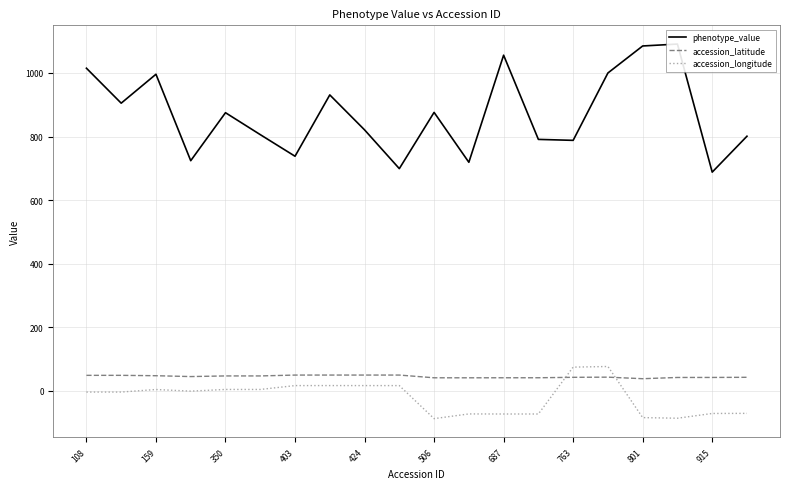

True or false: accession_latitude has a value of 41.9 at 915.

True